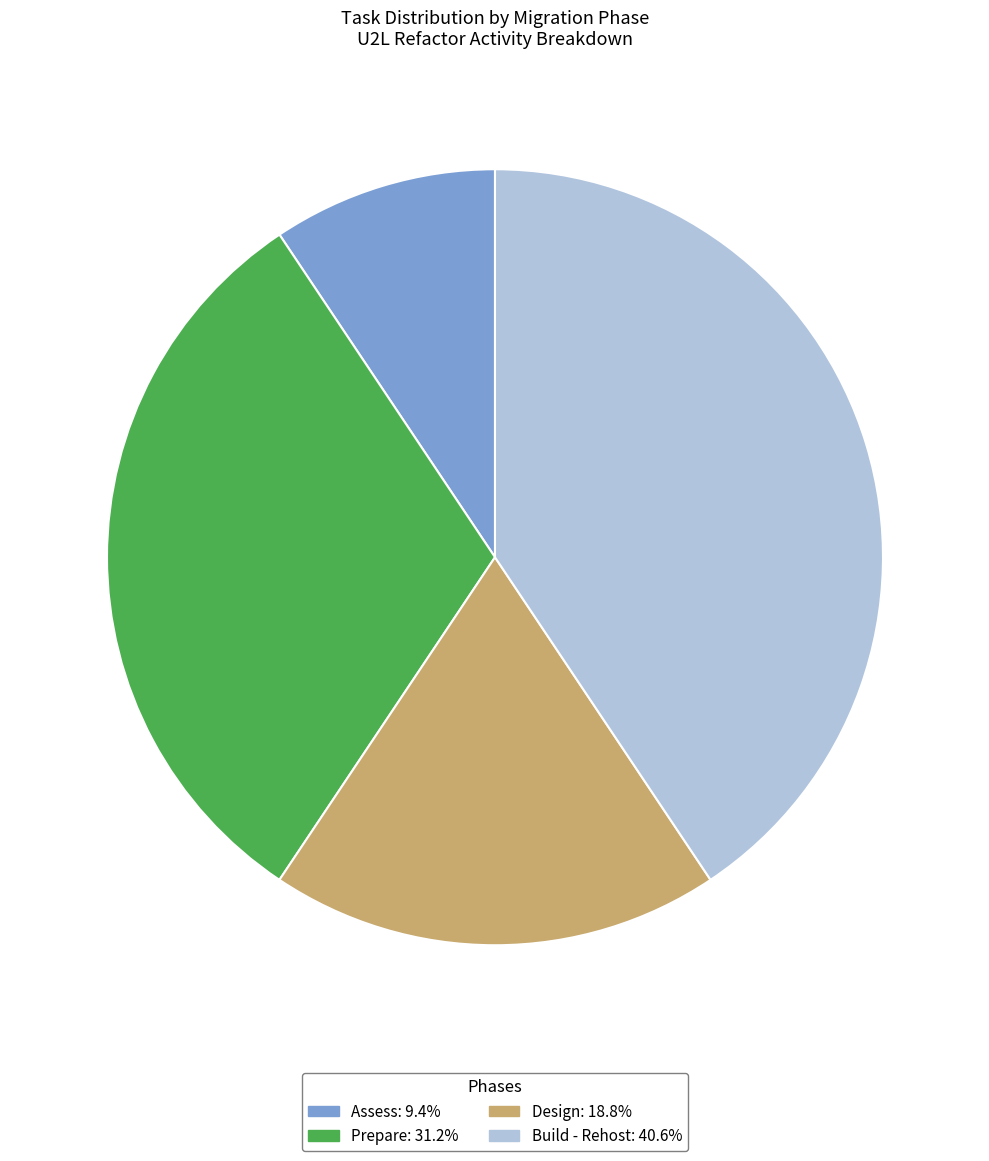

Is there any slice that represents more than half of the pie?

No